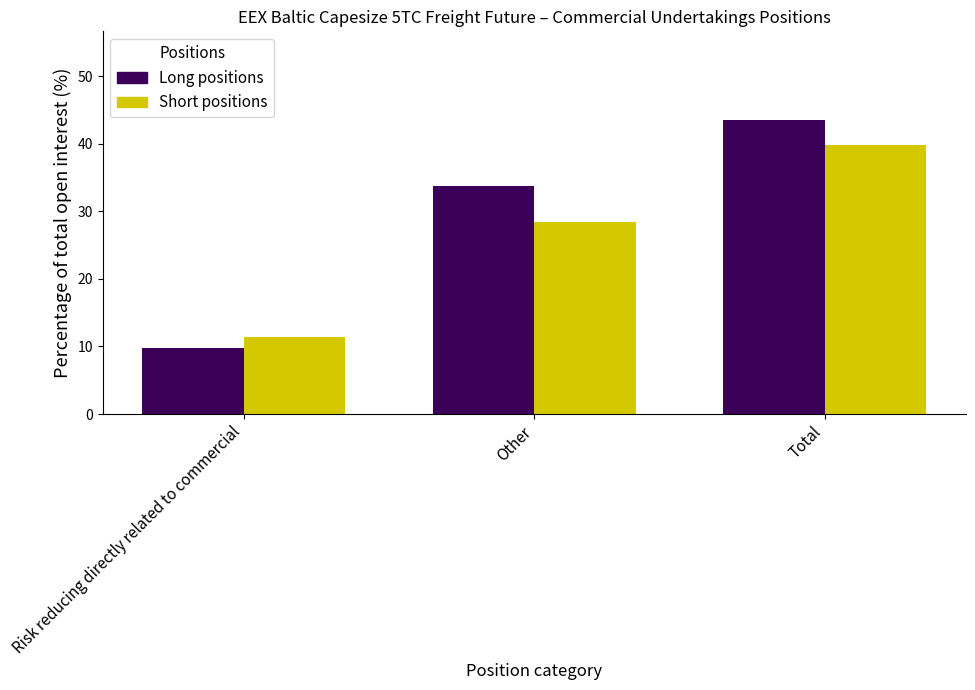

Reading left to right, what are all the values shown in this chart?

Long positions: Risk reducing directly related to commercial=9.8	Other=33.8	Total=43.6
Short positions: Risk reducing directly related to commercial=11.4	Other=28.4	Total=39.8